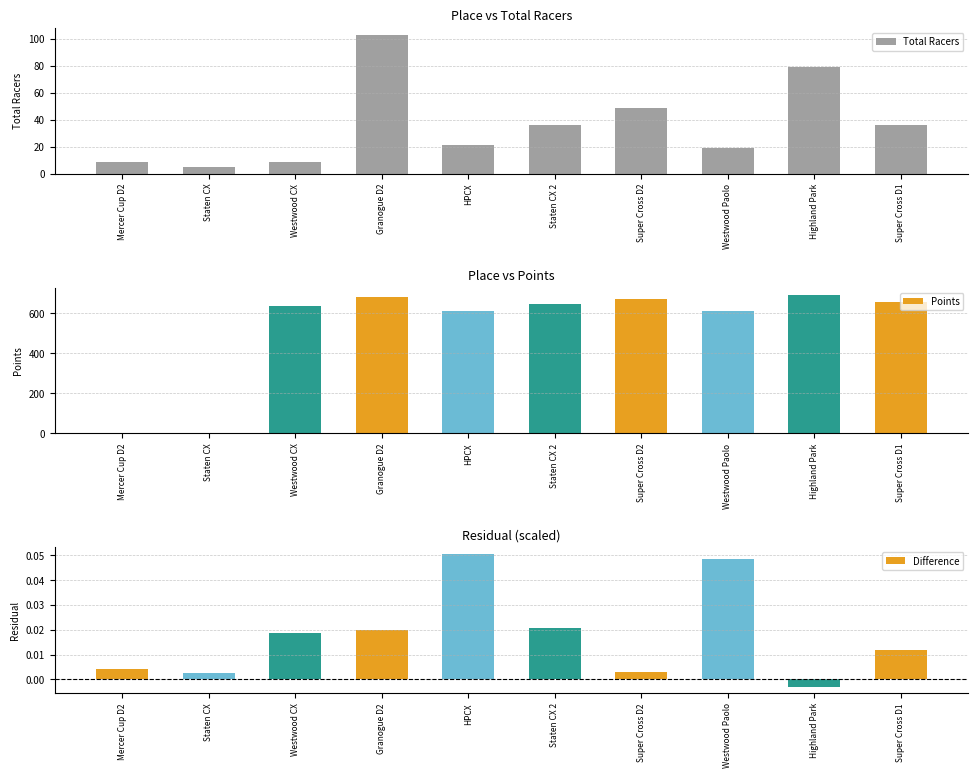

Reading left to right, what are all the values shown in this chart?

Total Racers: 9.0	5.0	9.0	103.0	21.0	36.0	49.0	19.0	79.0	36.0
Points: 0.0	0.0	637.3	681.4	611.2	648.1	672.2	612.4	692.8	657.0
Difference: 0.0	0.0	0.0	0.0	0.1	0.0	0.0	0.0	-0.0	0.0